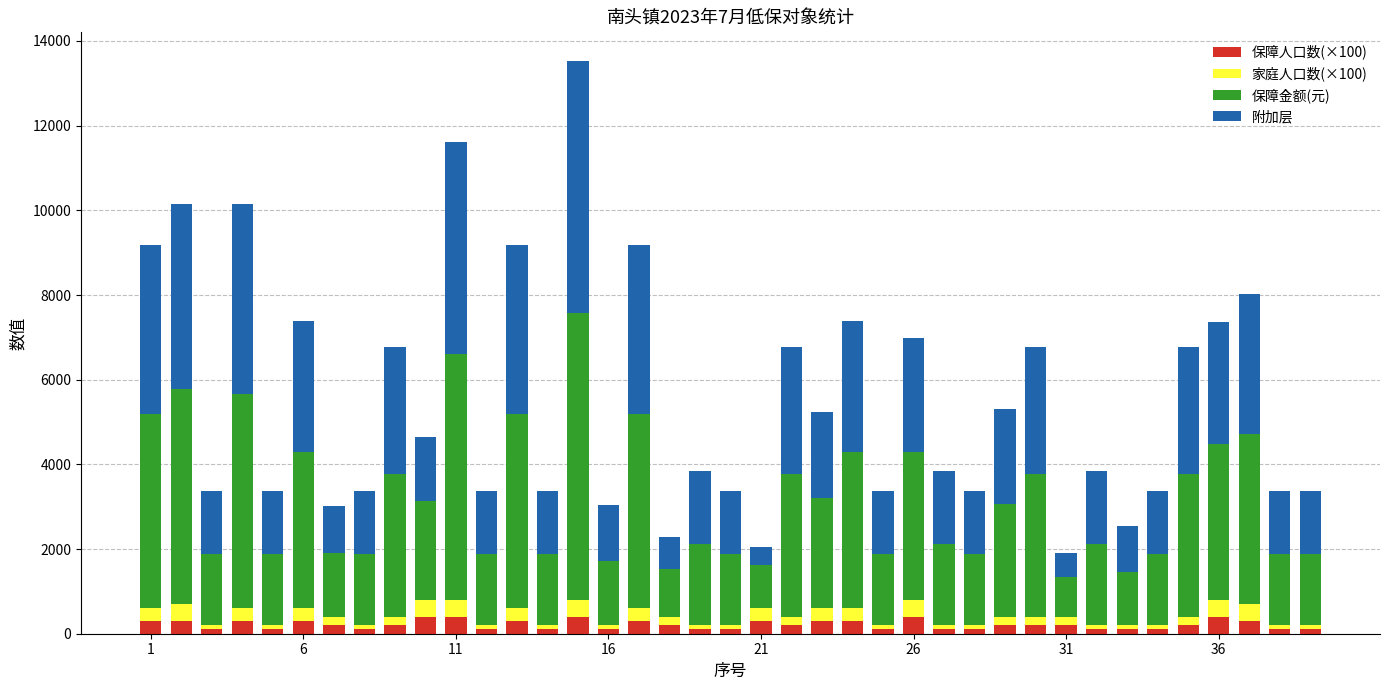

How many series are shown in this chart?

4